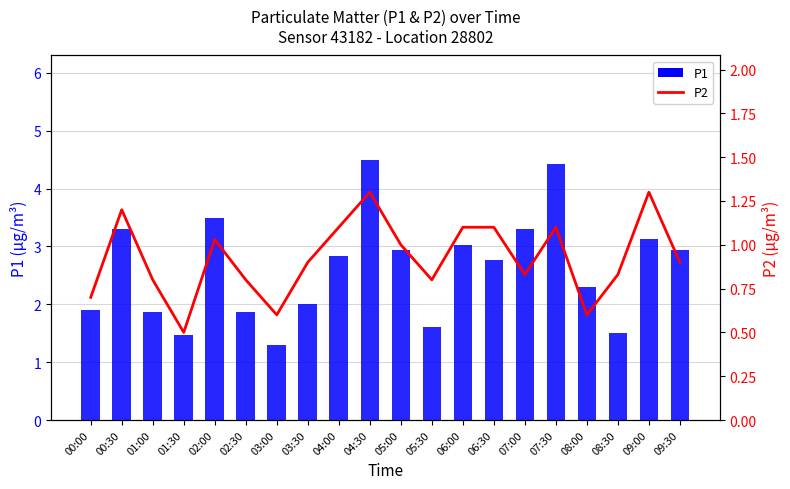

What is the label of the 13th bar from the left?

06:00